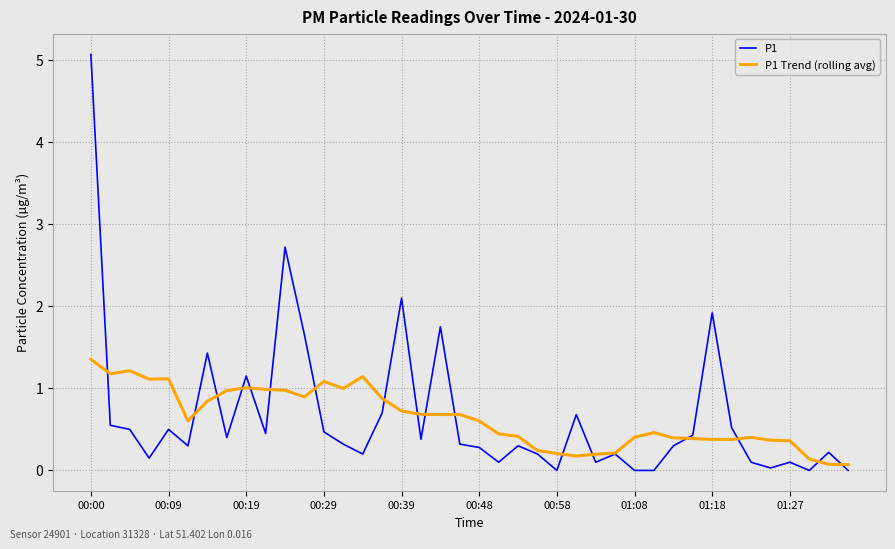

What is the maximum value shown in the chart?

5.1